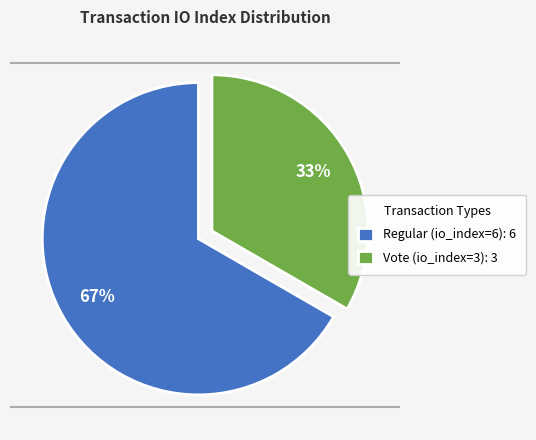

Is it true that Vote (io_index=3) is 48% of the pie?

False